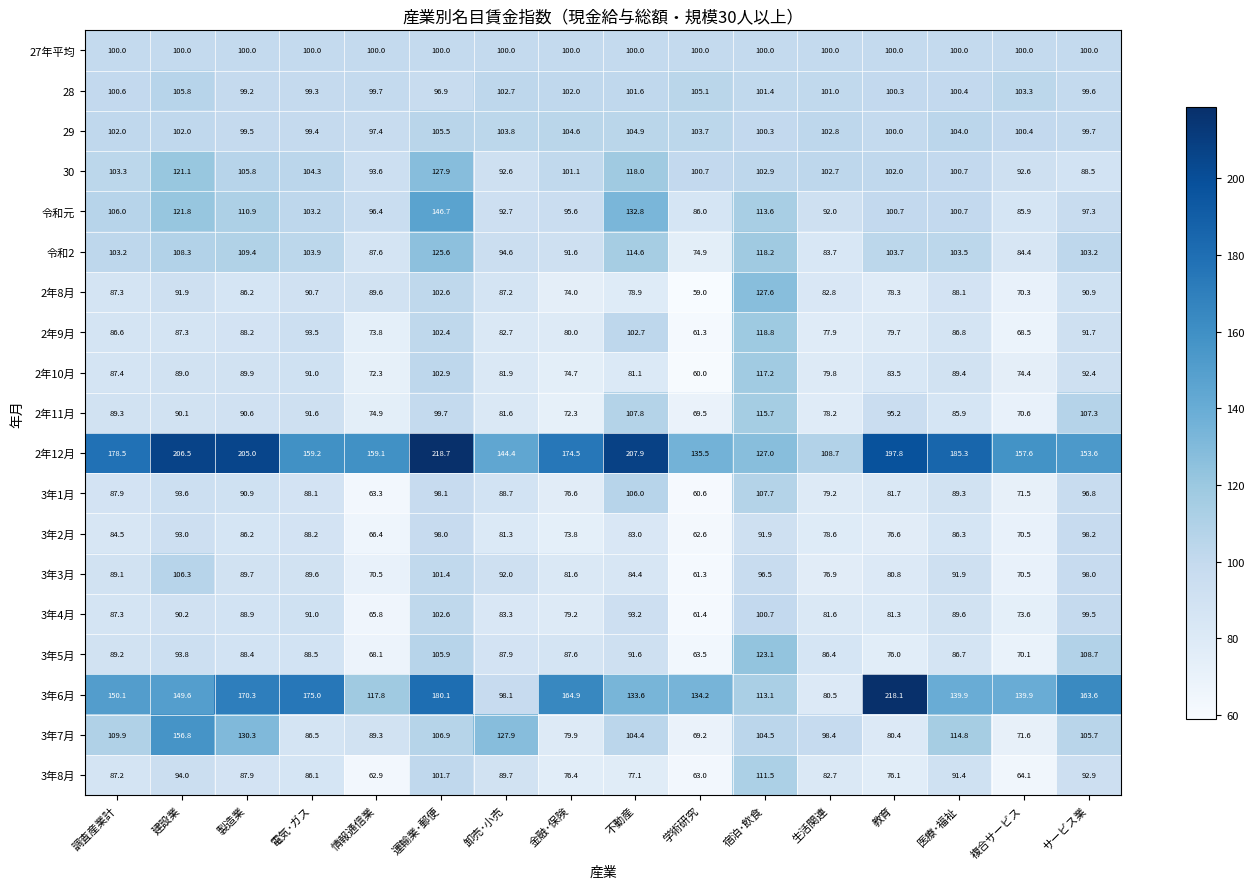

The 28 series shows 166.7 at 不動産. True or false?

False